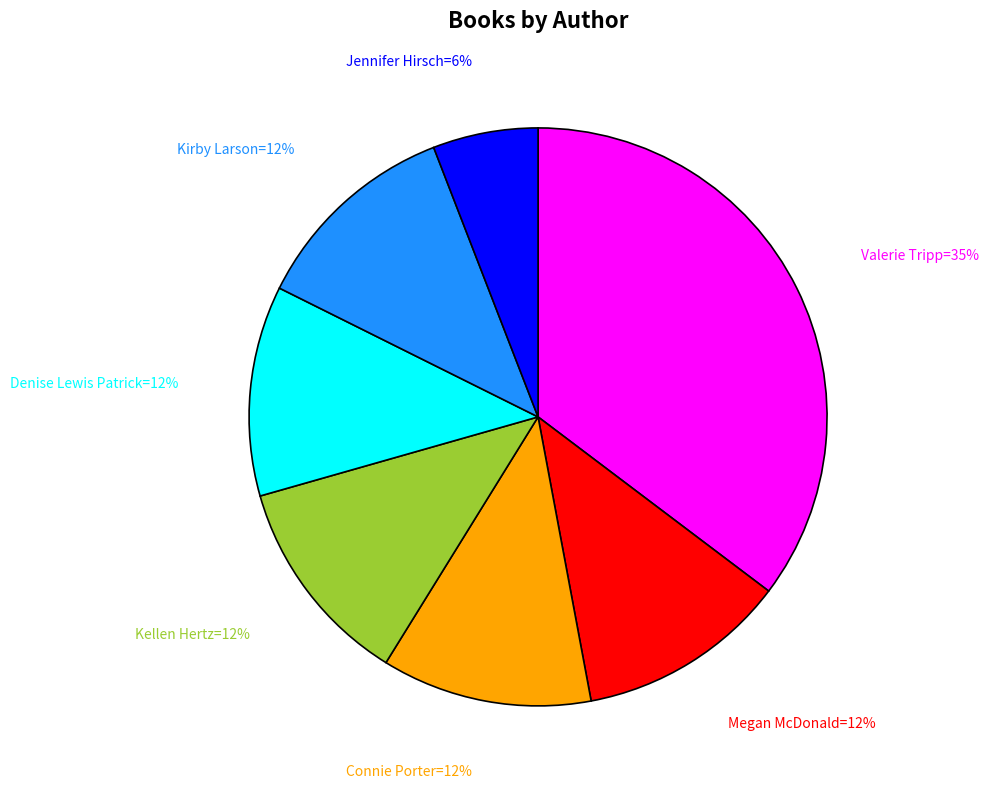

Is there a majority slice in this chart?

No